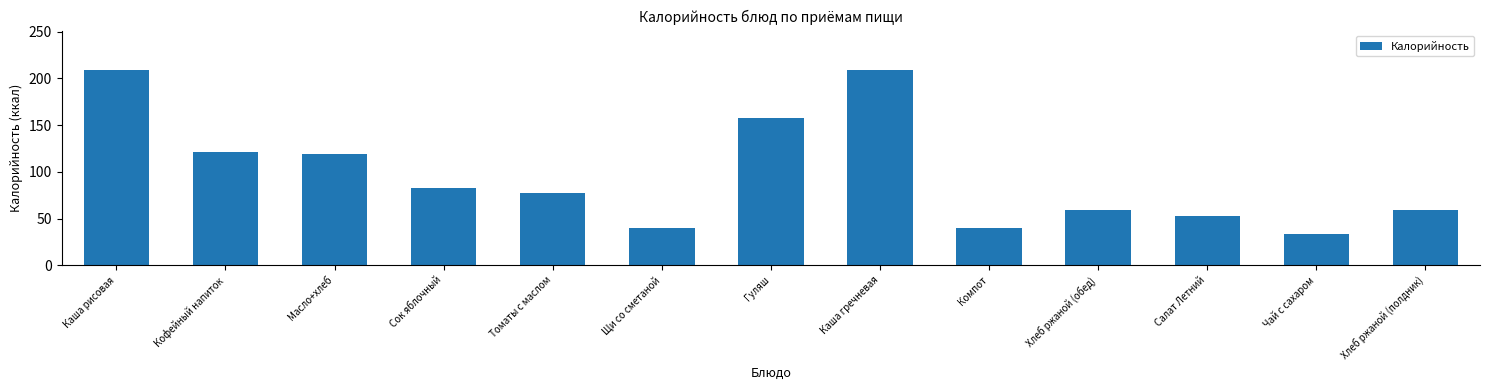

What is the minimum value shown in the chart?

33.1